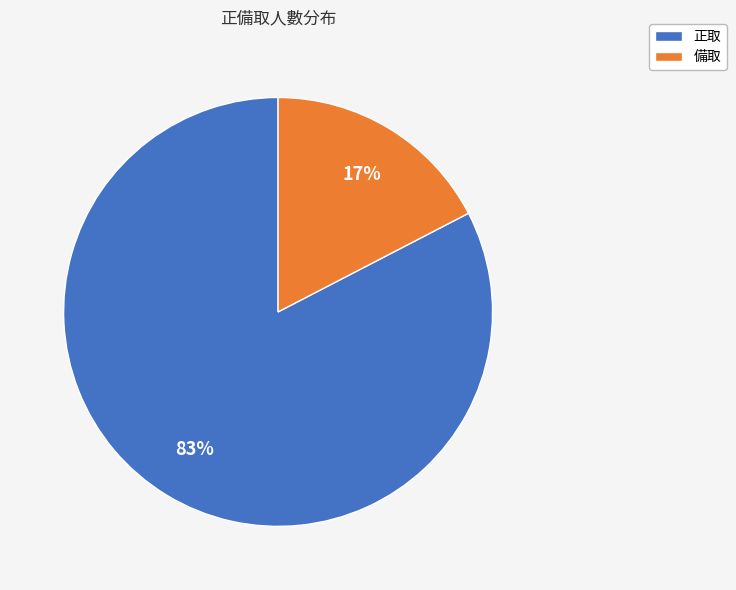

True or false: 正取 accounts for 83% of the total.

True